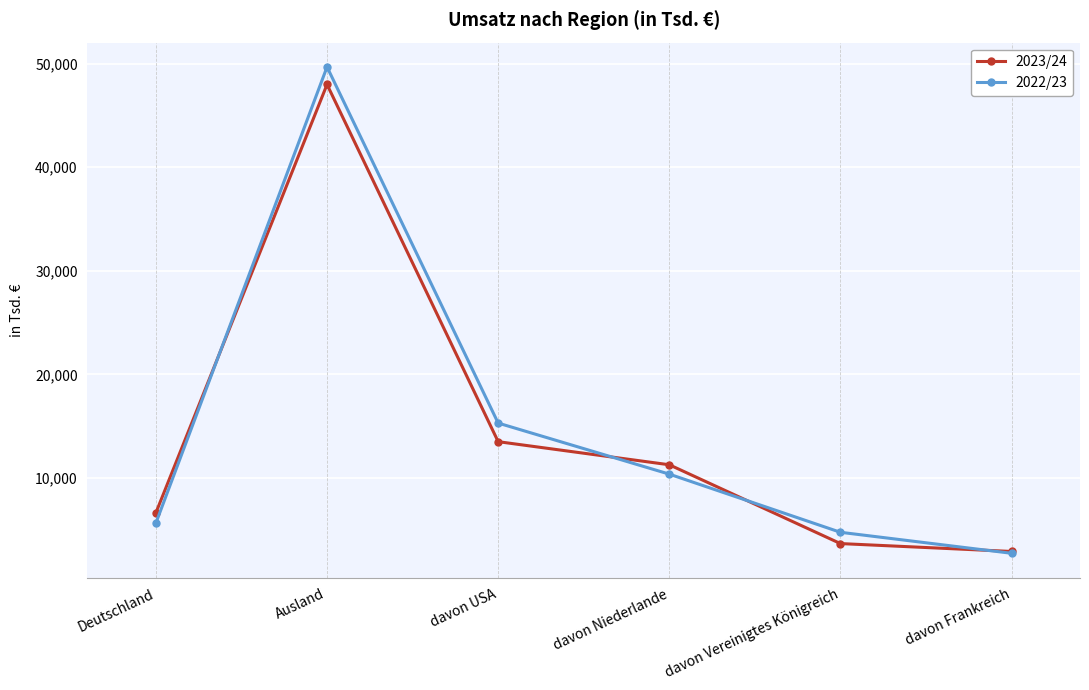

At how many categories does at least one series exceed 20747?

1